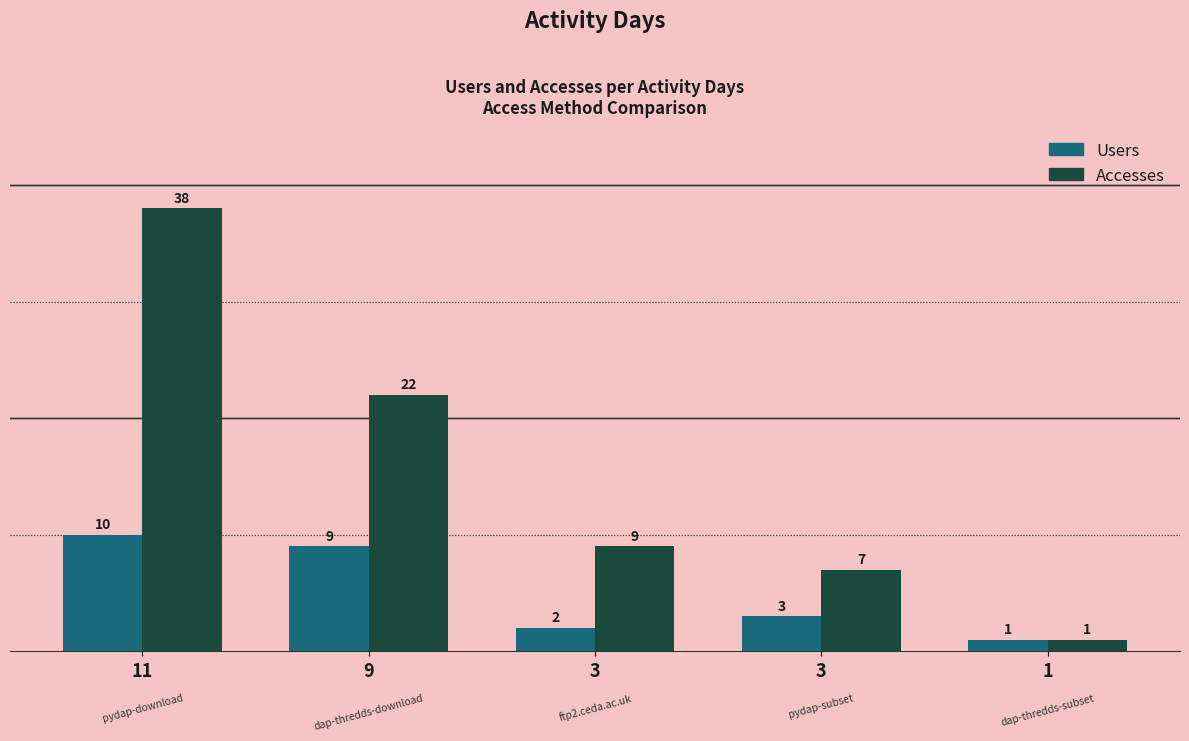

The Users series shows 10 at 11. True or false?

True